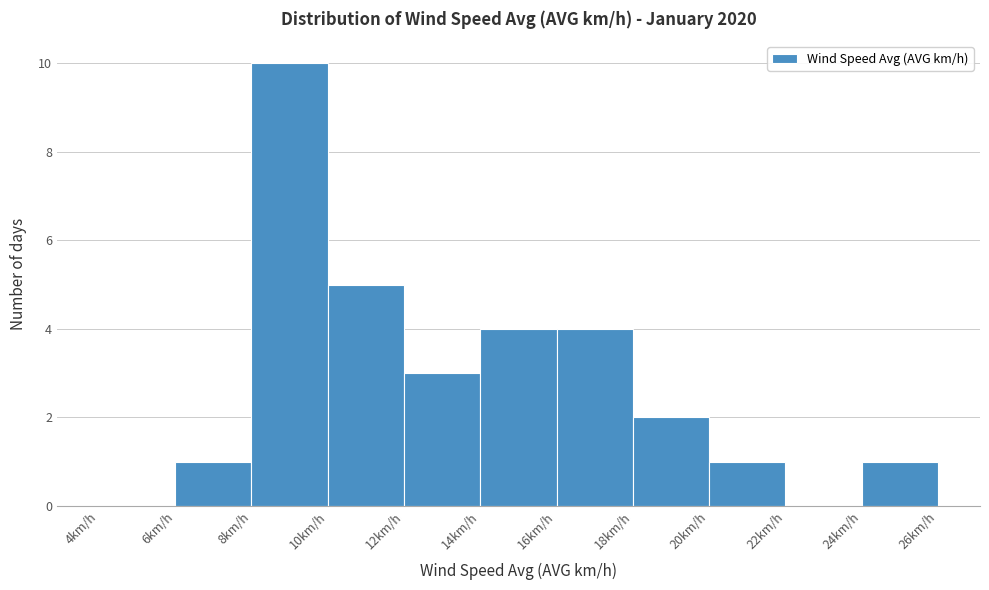

What is the height of the bar covering 14 to 16 on the x-axis? The values are not printed on the chart, so give them approximately, as read against the axis.

4